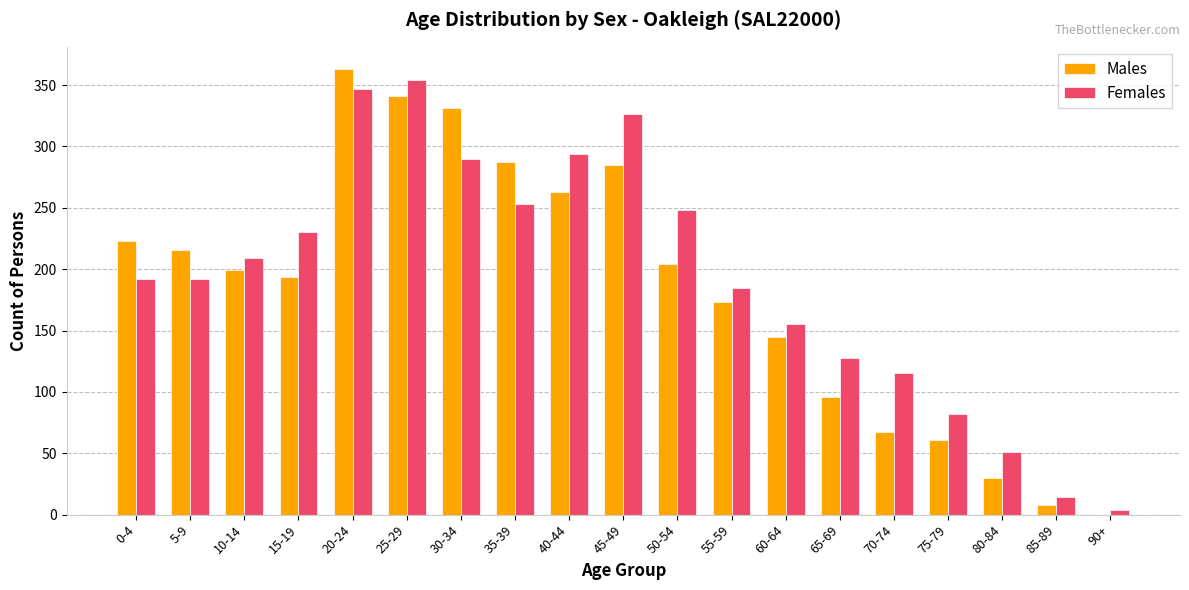

The value of Females at 45-49 is 326. True or false?

True